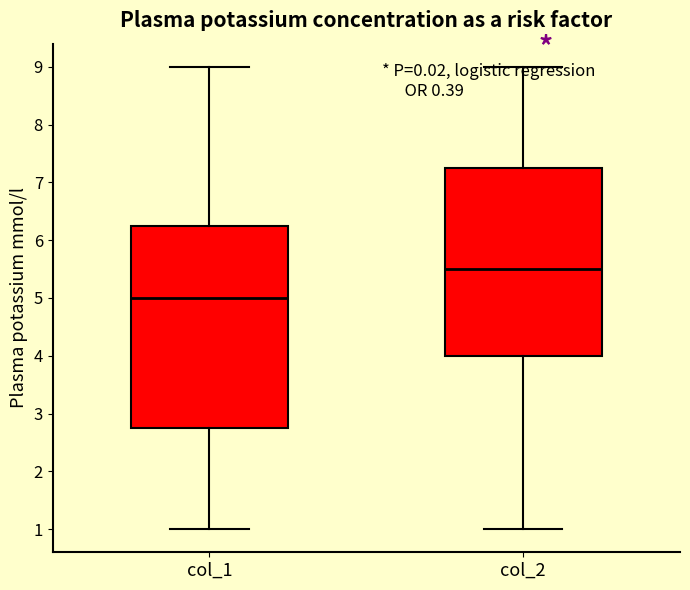

Which box has the lowest median line?

col_1